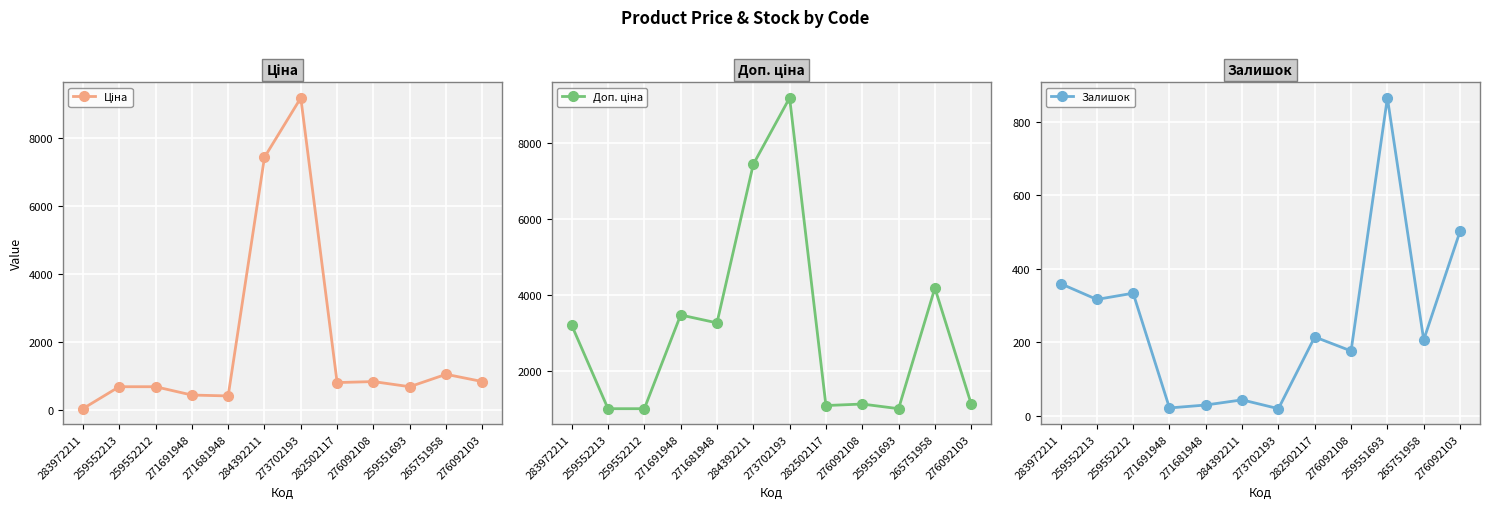

Is the value of Ціна at 276092103 greater than the value of Залишок at 259552213?

Yes